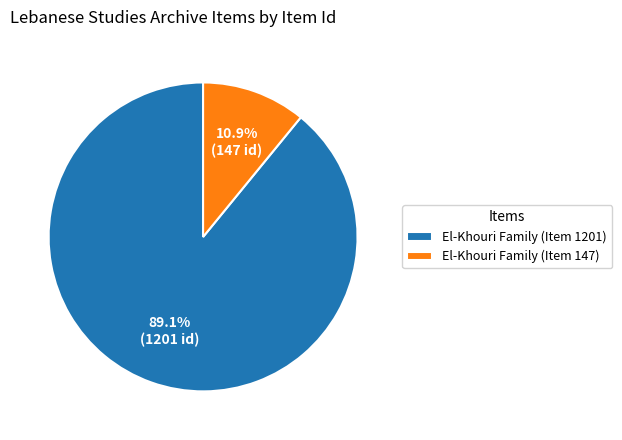

Is there a majority slice in this chart?

Yes